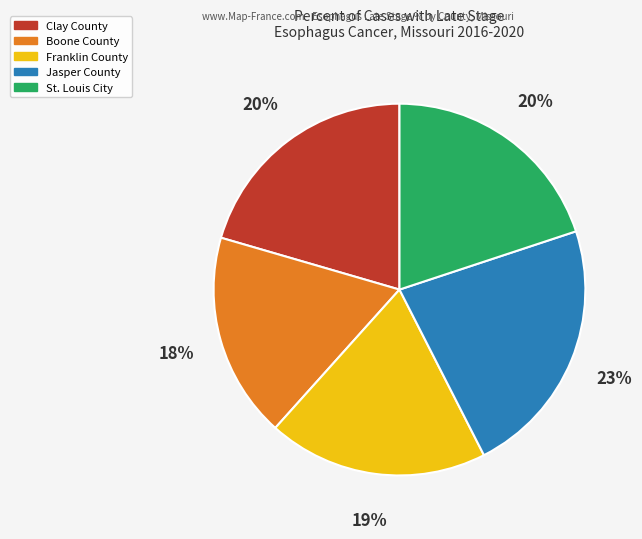

What percentage is the Boone County slice, to the nearest percent?

18%